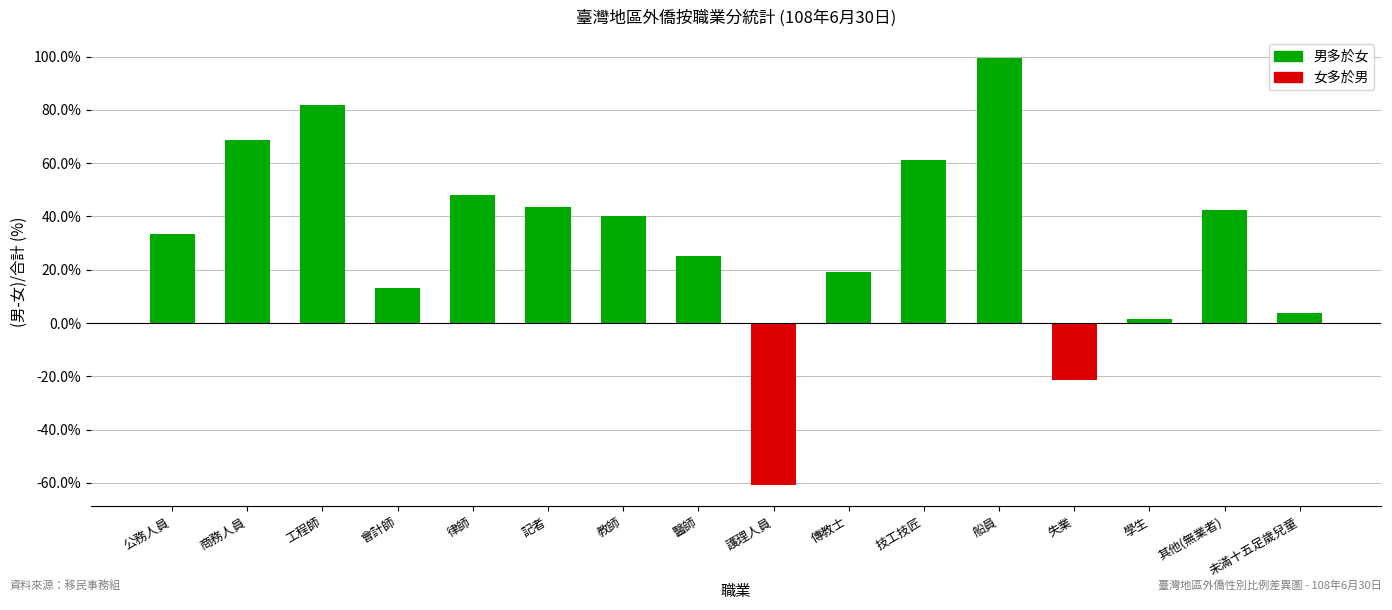

What position from the right is 會計師?

13